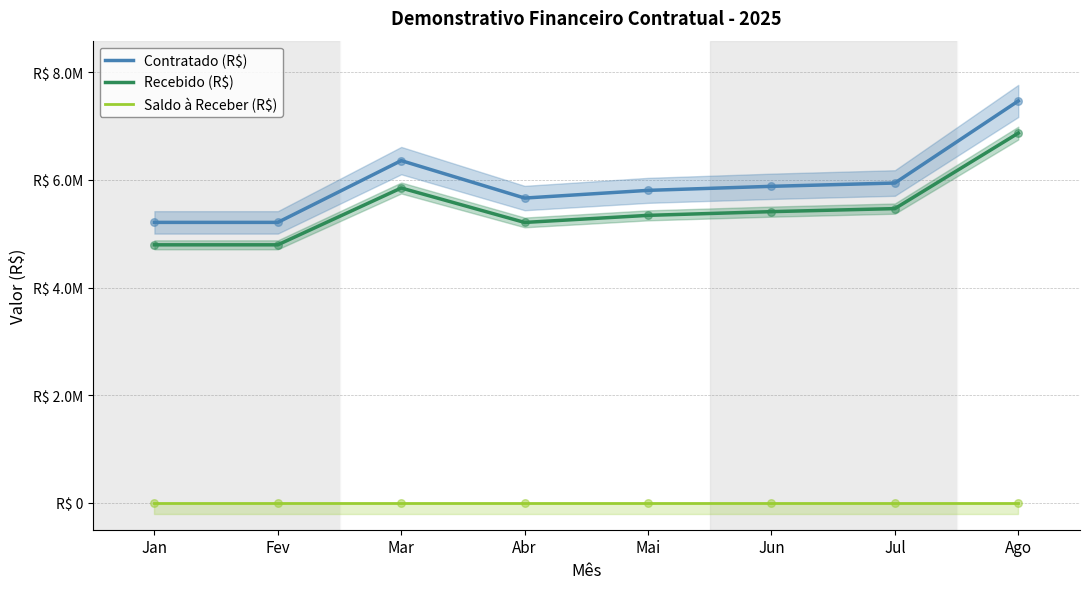

Which series contains the highest Y value?

Contratado (R$)